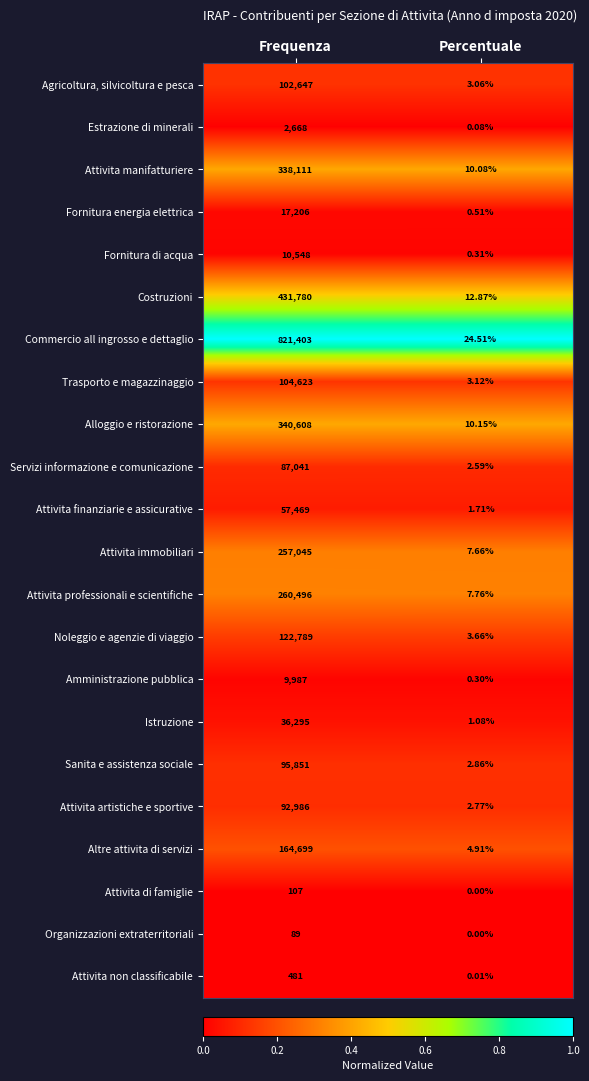

Which series has the widest spread of values?

Commercio all ingrosso e dettaglio